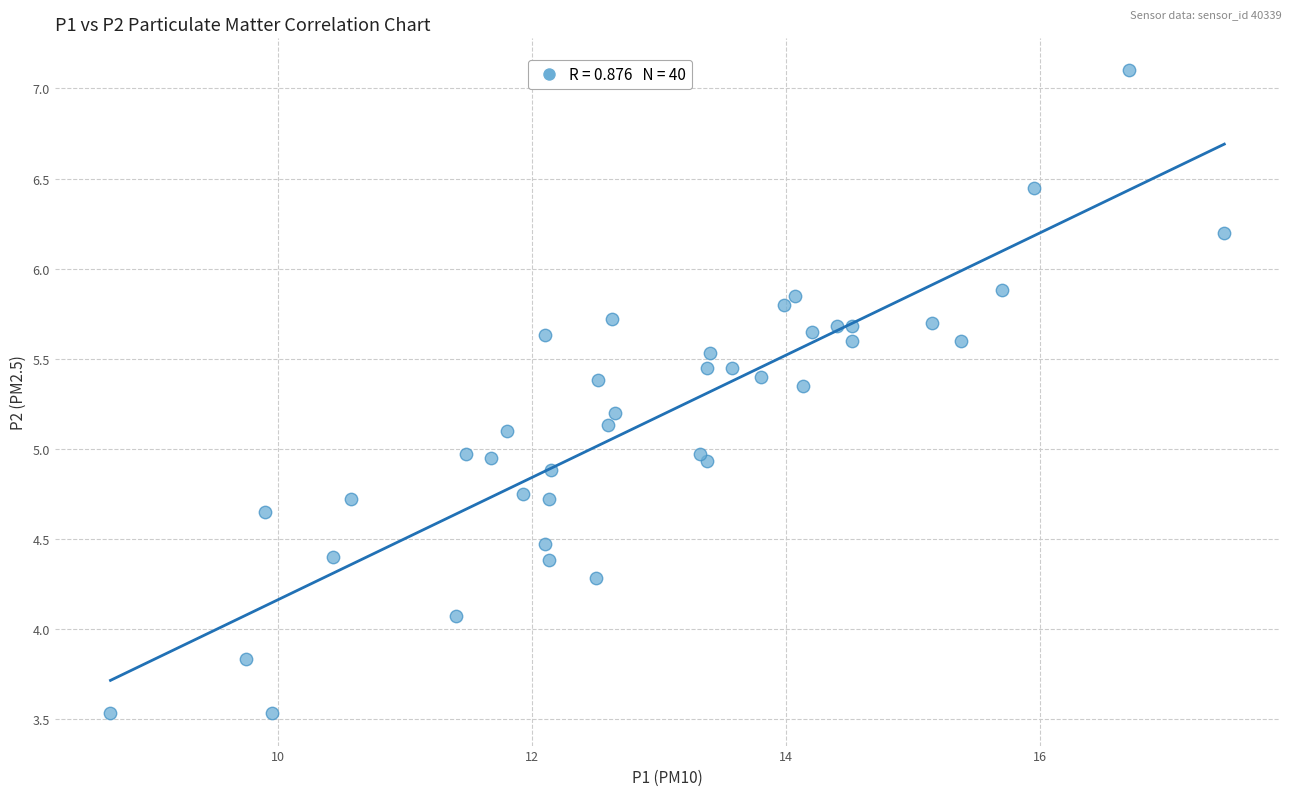

What is the range of X values (max minus min)?

8.8